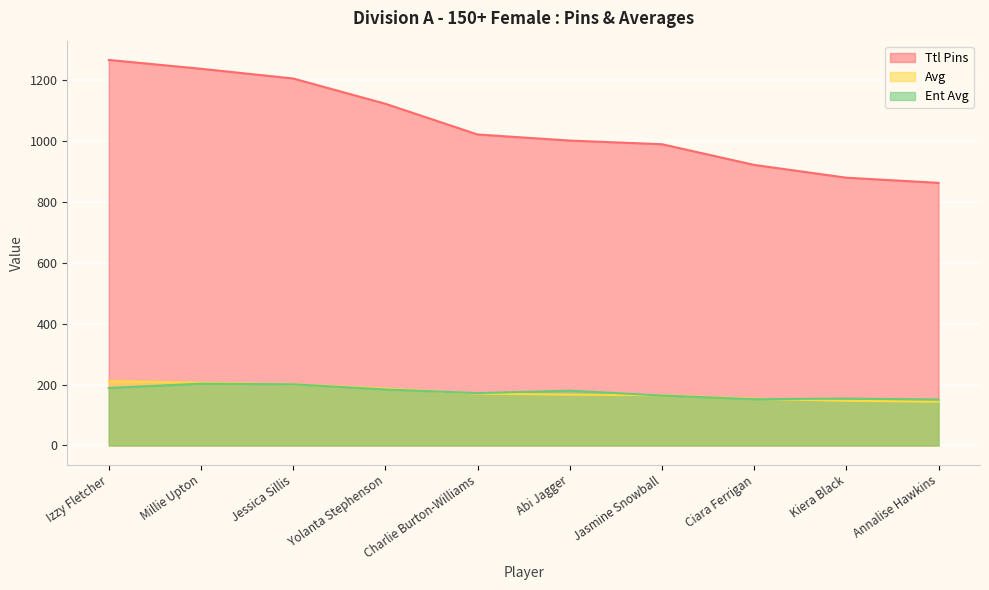

What is the total value across all series at Millie Upton?

1647.3